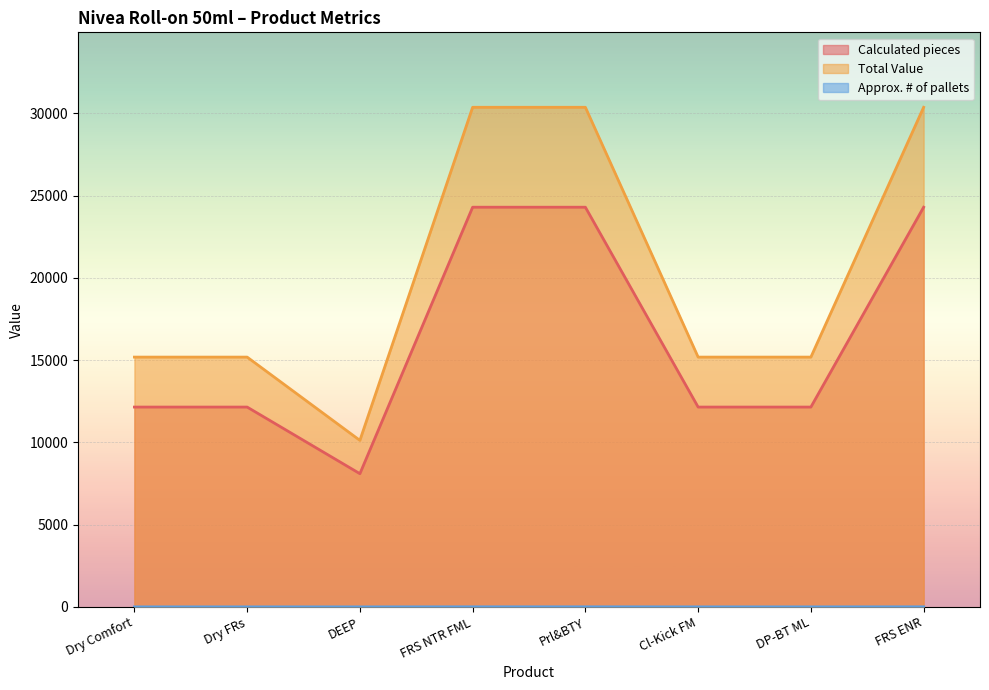

How many values in the Approx. # of pallets series exceed 3?

3